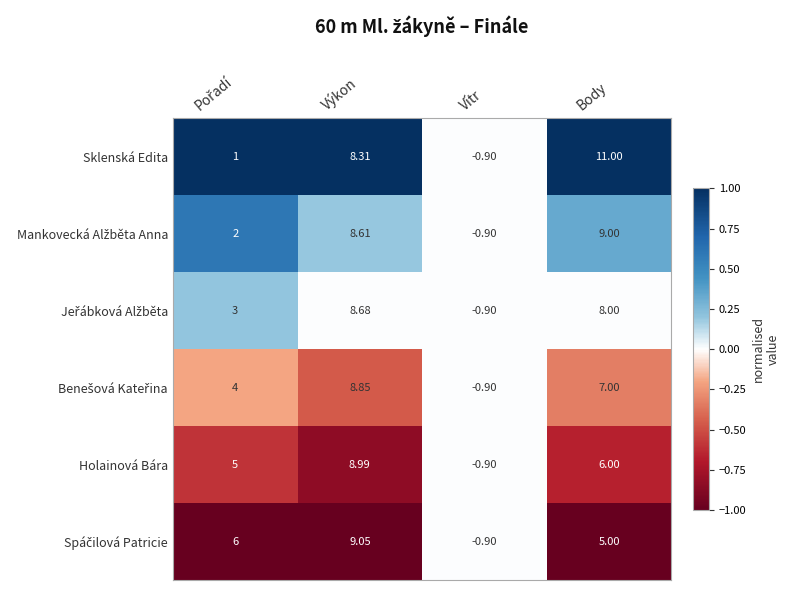

Which series has the largest total across all categories?

Sklenská Edita